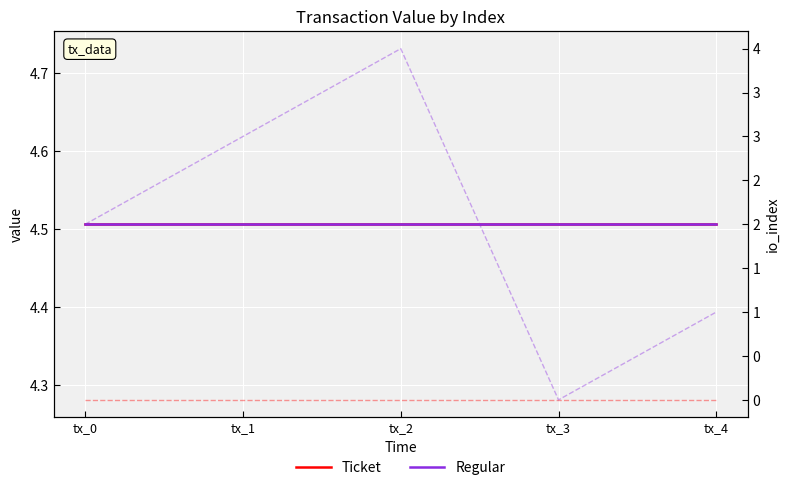

What is the sum of all Ticket values?

22.5